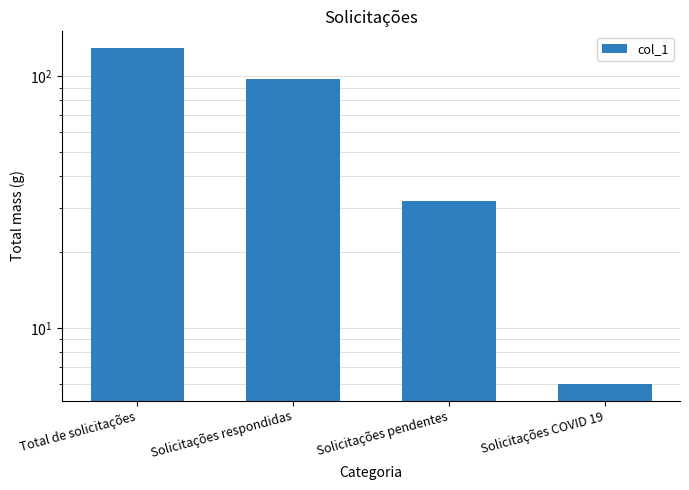

Where does the data first go above 97?

Total de solicitações